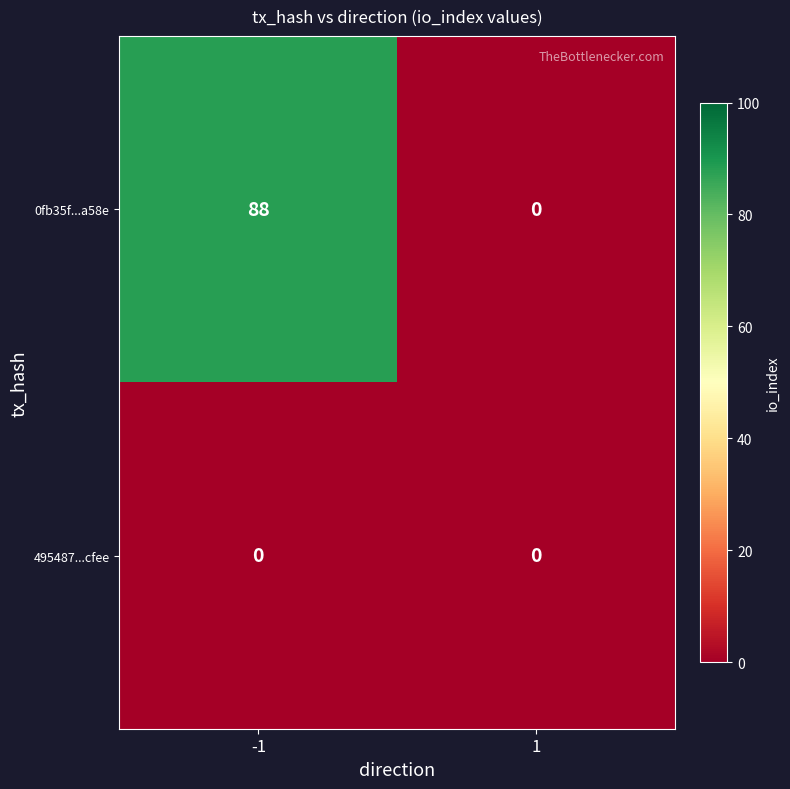

Which series has the widest spread of values?

0fb35f...a58e